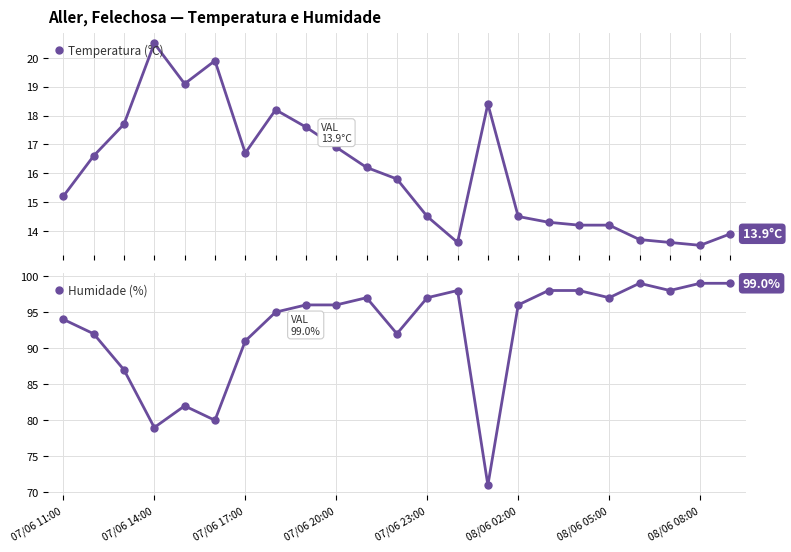

True or false: Temperatura (°C) has more than 1 interior local peaks.

True